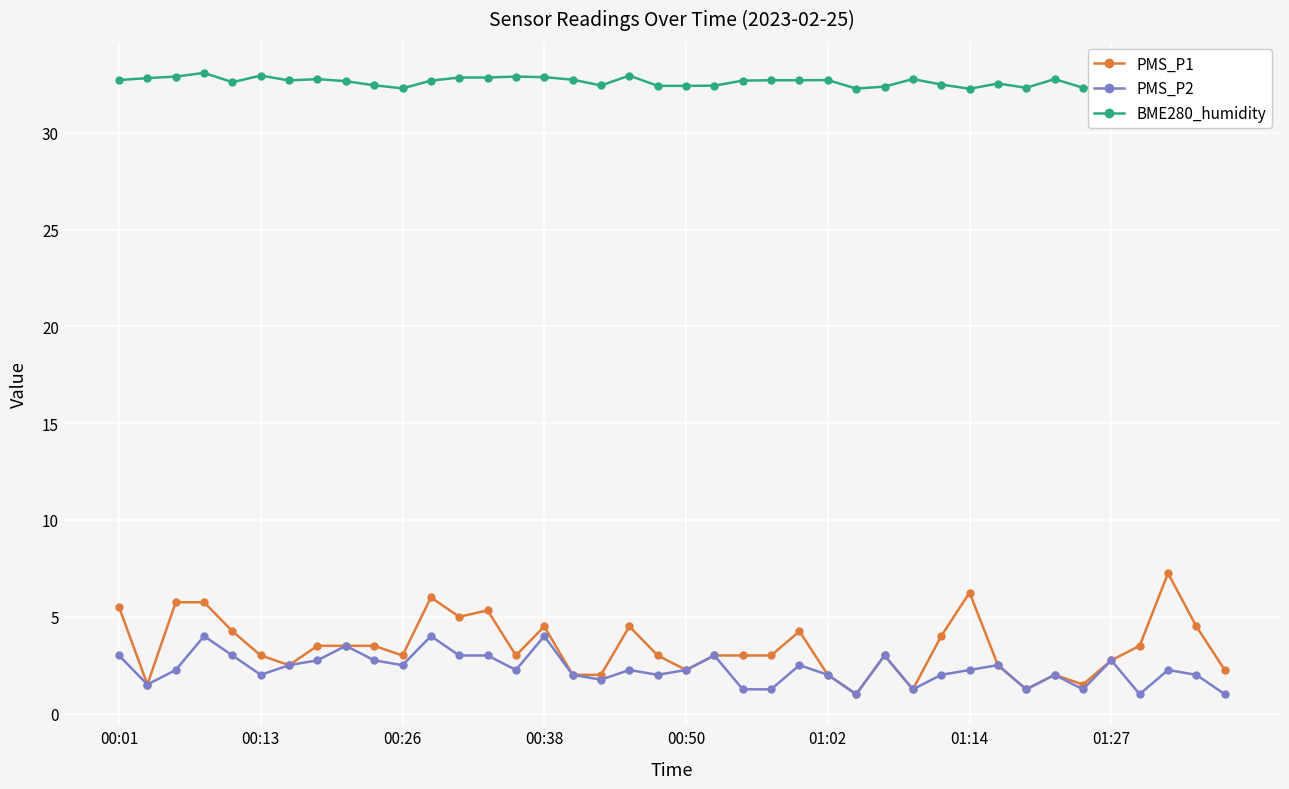

How many lines are shown in the chart?

3